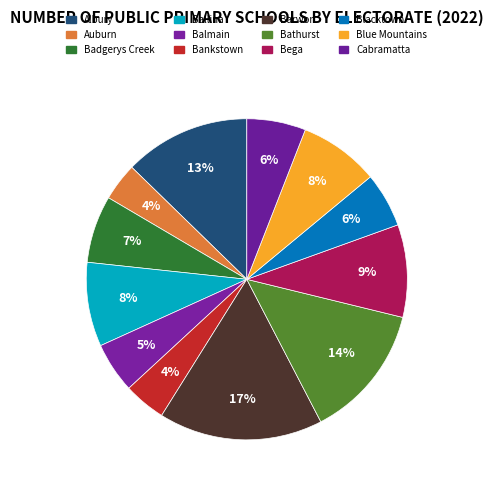

Is there any slice that represents more than half of the pie?

No